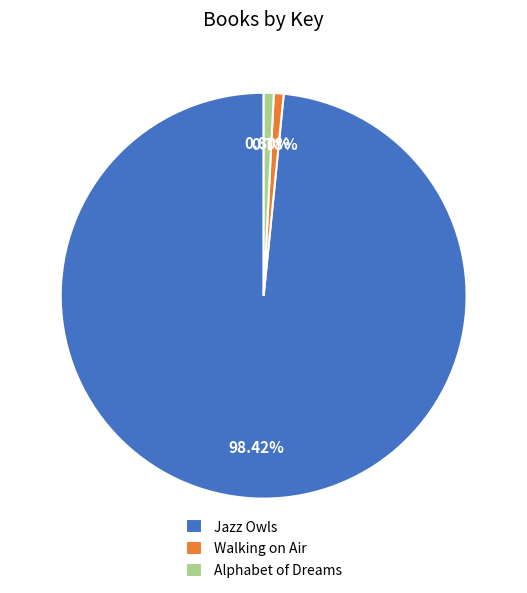

Does any single category account for the majority?

Yes